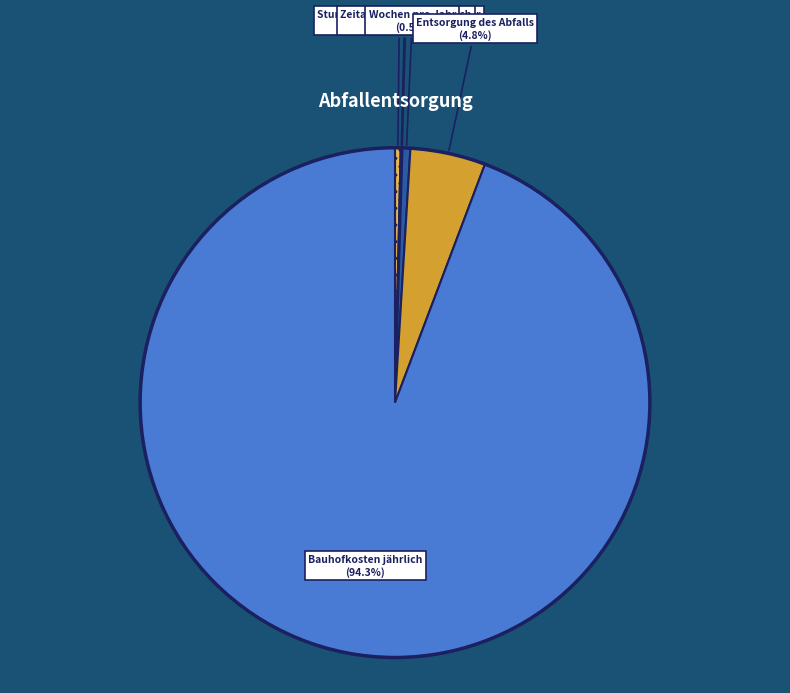

Between Wochen pro Jahr and Entsorgung des Abfalls, which is larger?

Entsorgung des Abfalls